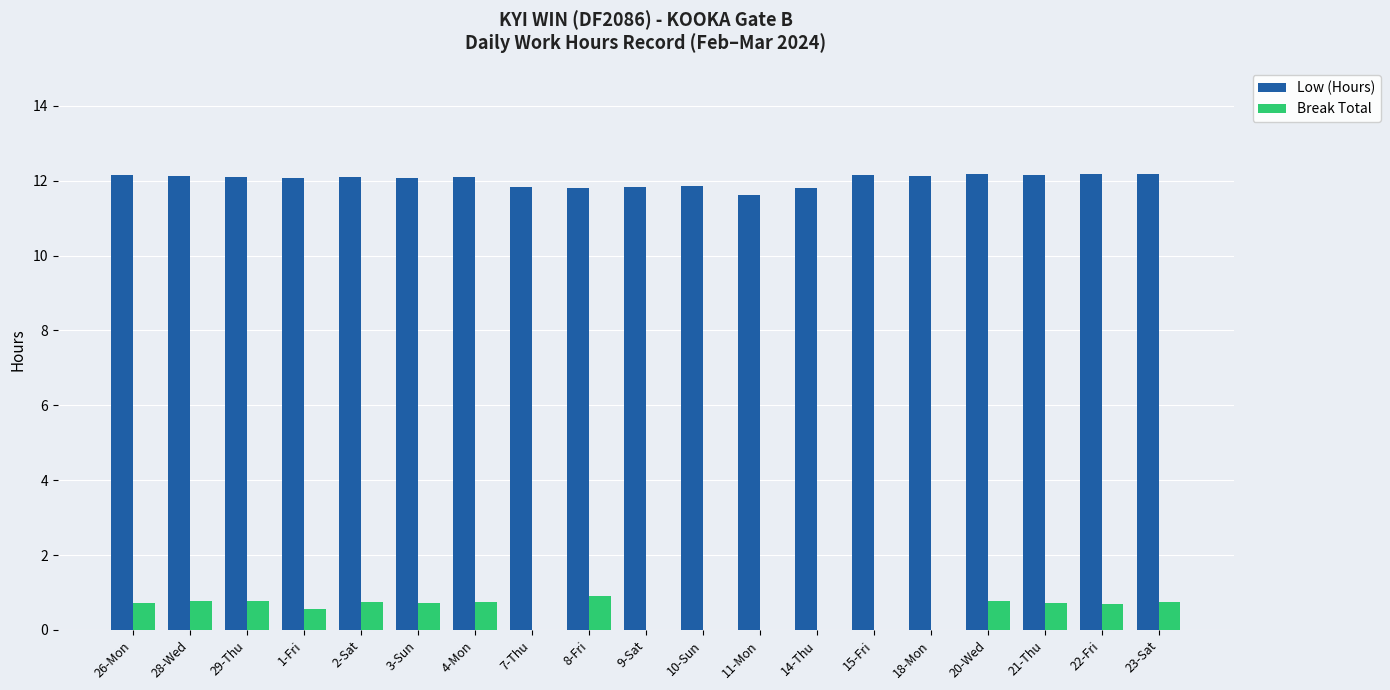

Between 2-Sat and 11-Mon, which series saw the biggest shift?

Break Total